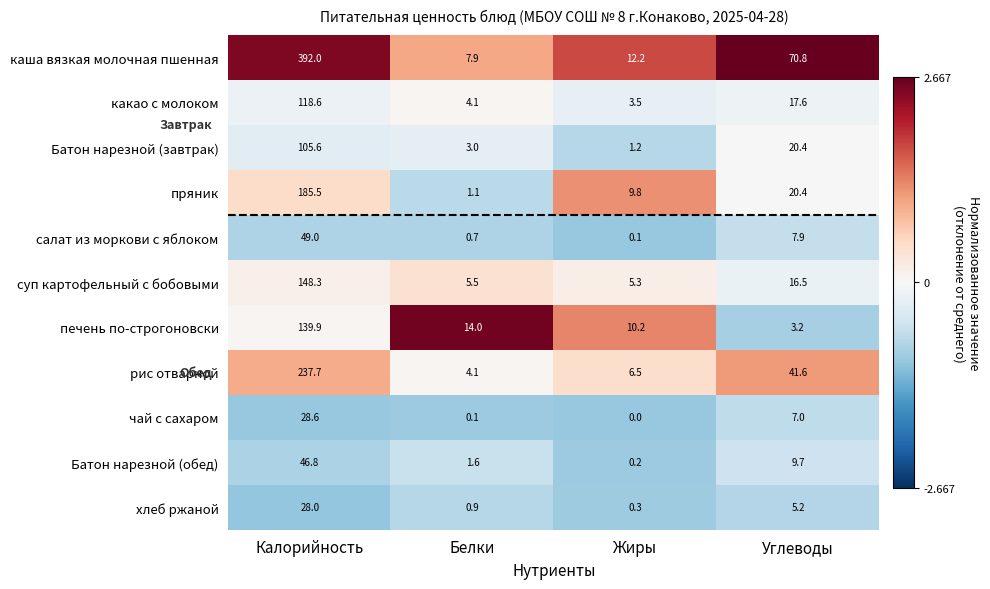

List the labels in order of чай с сахаром value, largest first.

Калорийность, Углеводы, Белки, Жиры